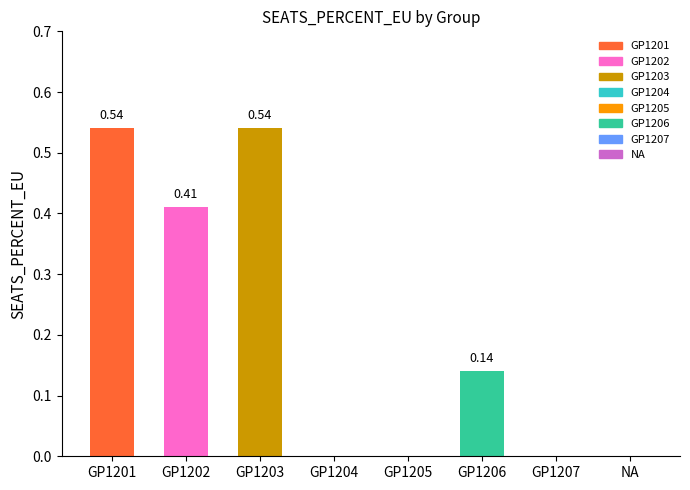

Reading right to left, transcribe all the data shown in this chart.

NA=0.0	GP1207=0.0	GP1206=0.1	GP1205=0.0	GP1204=0.0	GP1203=0.5	GP1202=0.4	GP1201=0.5